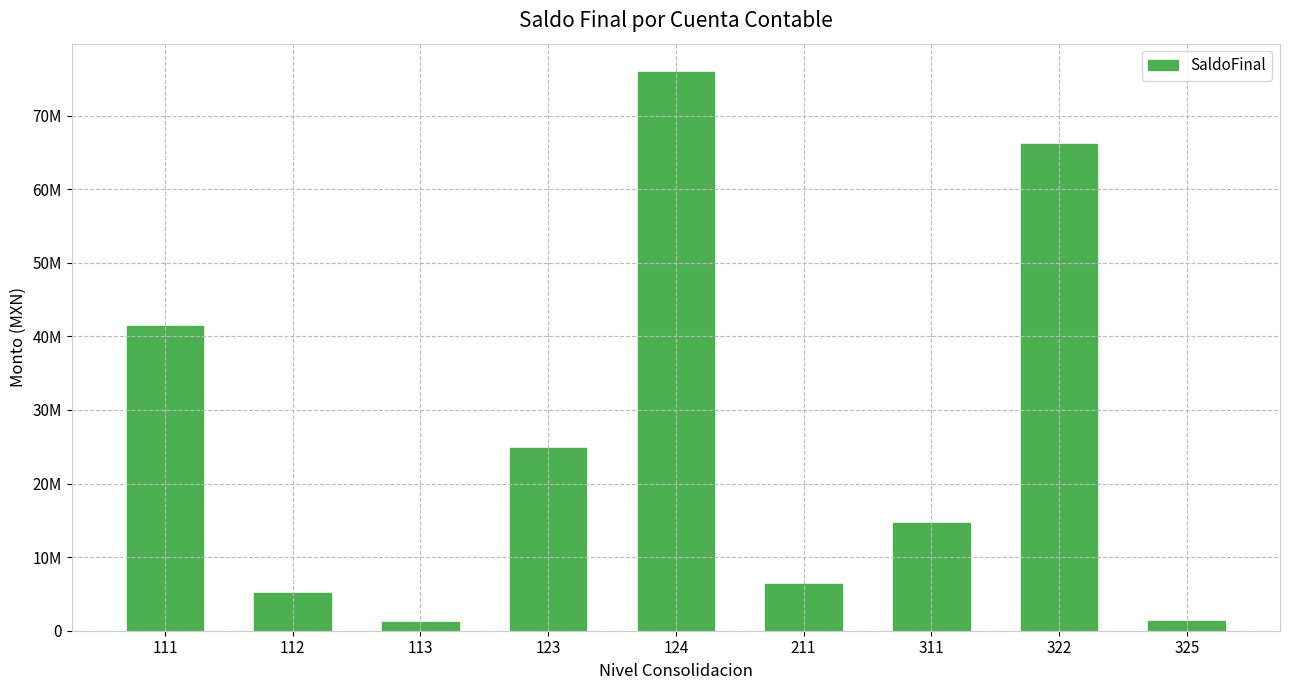

Rank the categories by value from highest to lowest.

124, 322, 111, 123, 311, 211, 112, 325, 113